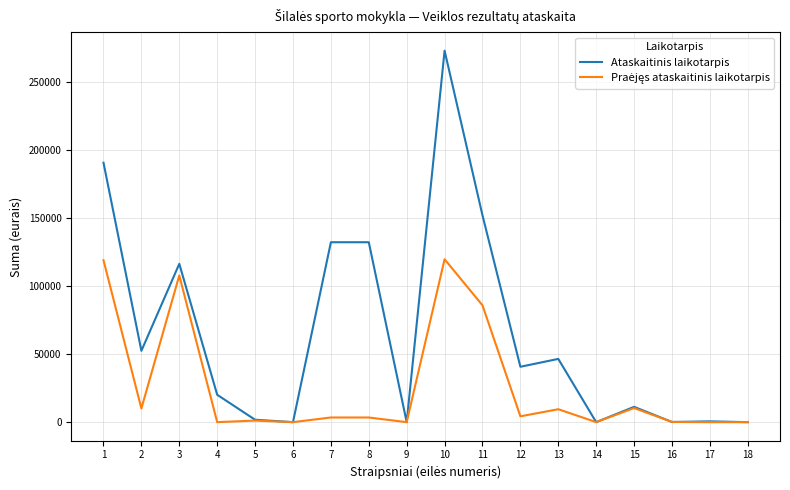

At which category is the sum across all series the highest?

10